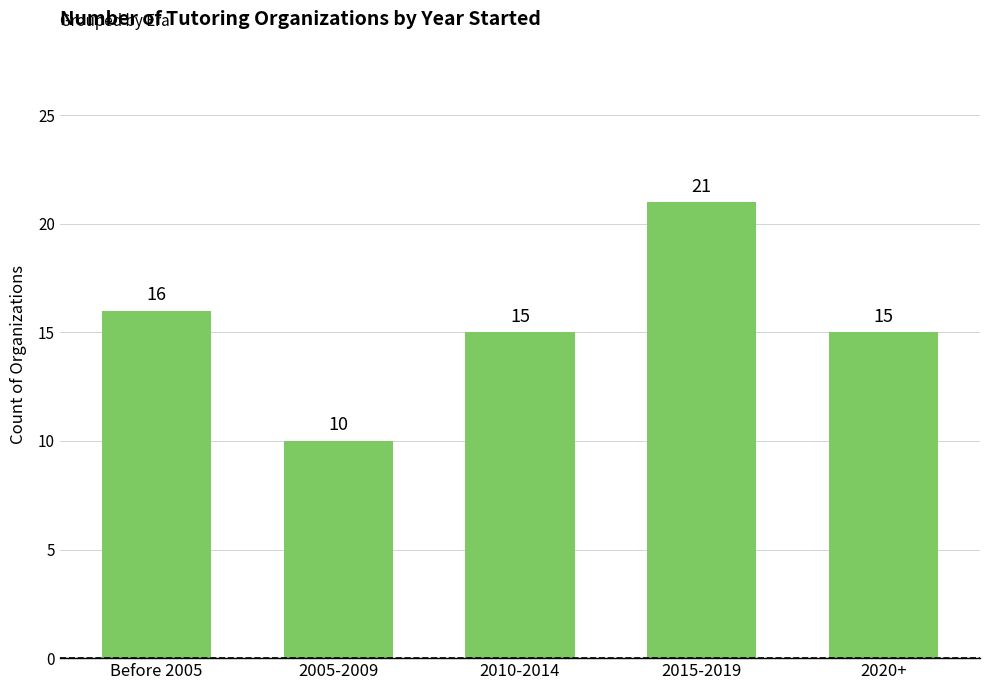

How many data points are less than 15?

1